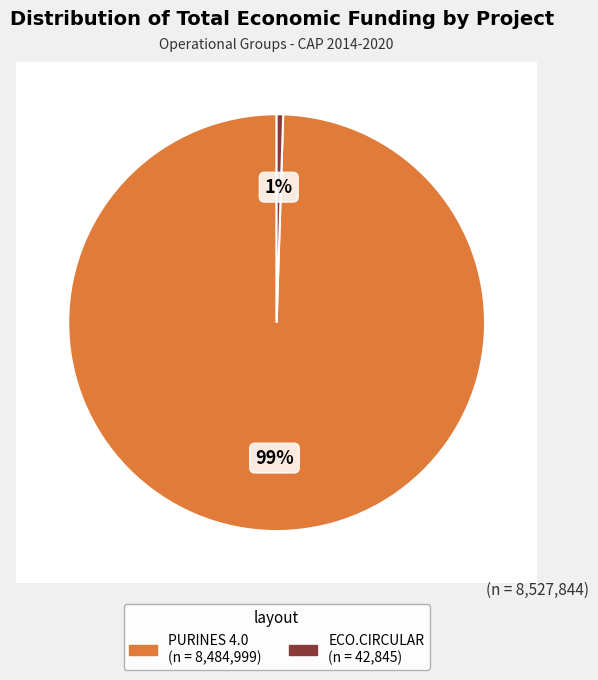

Is the sum of ECO.CIRCULAR and PURINES 4.0 greater than half?

Yes